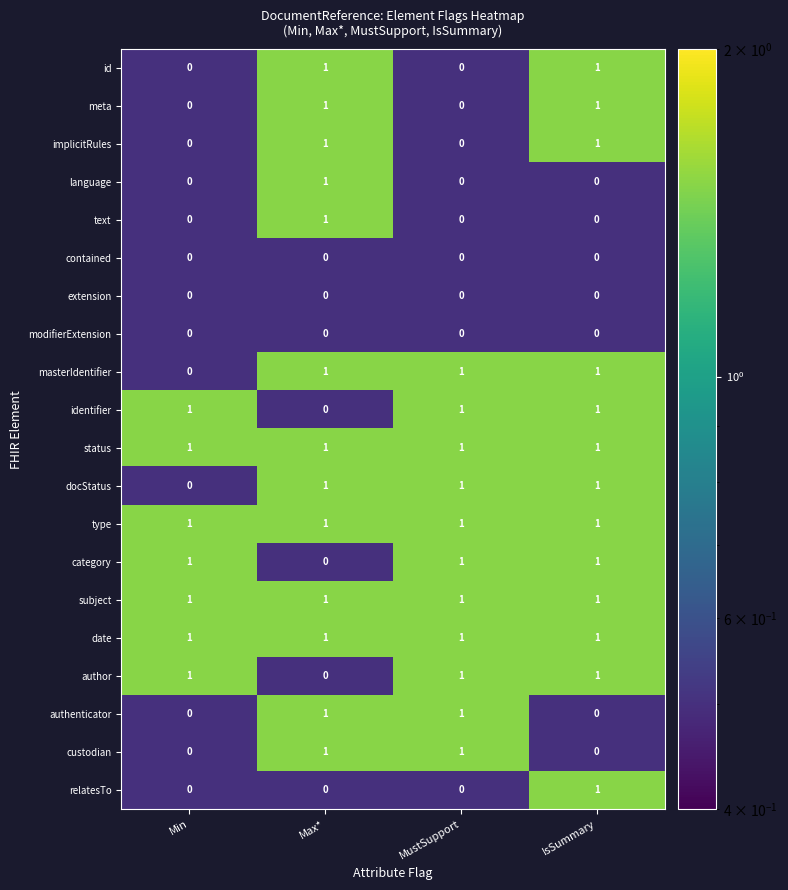

Which category has the highest value across all series?

Max*